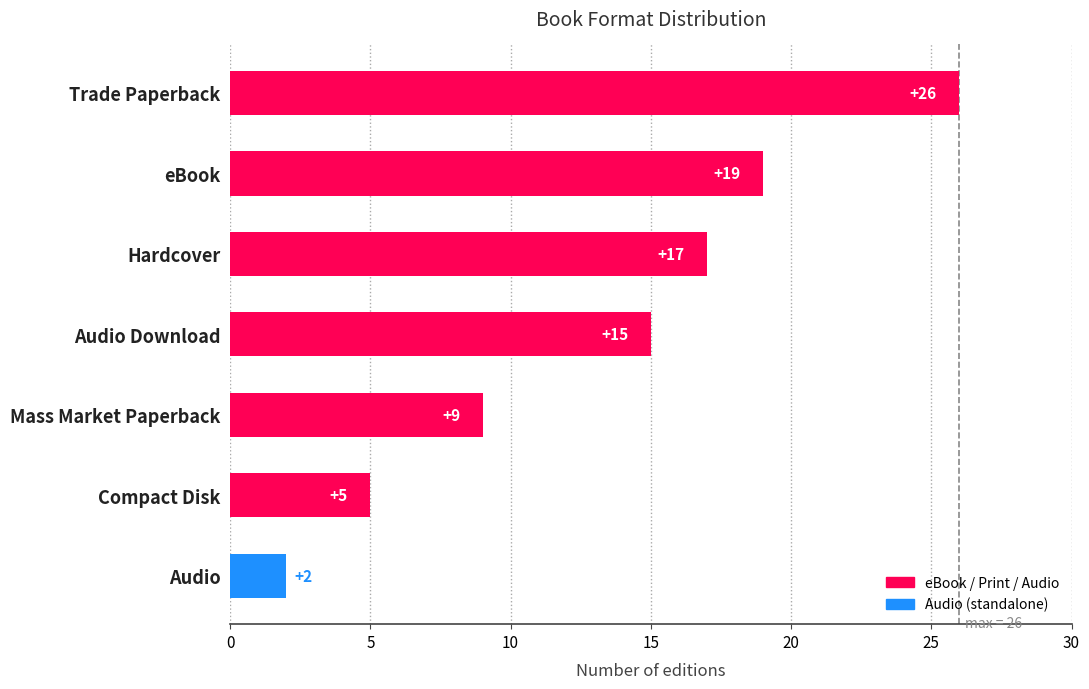

True or false: the data shows 1 at Compact Disk.

False